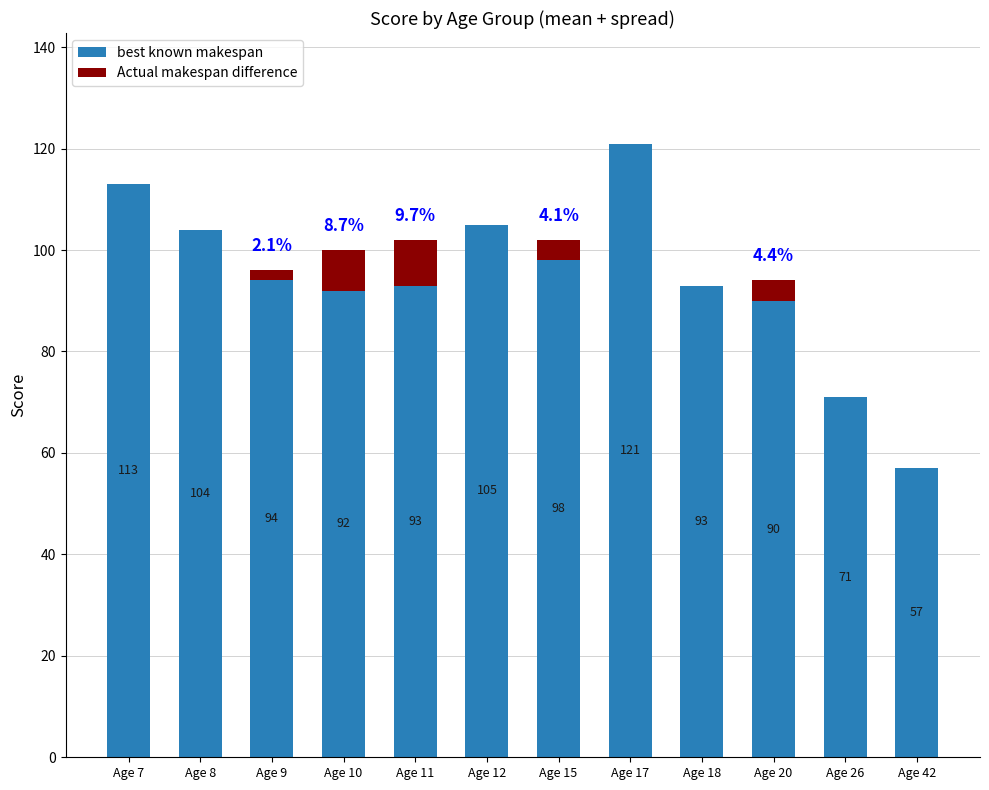

True or false: best known makespan has a value of 45 at Age 17.

False